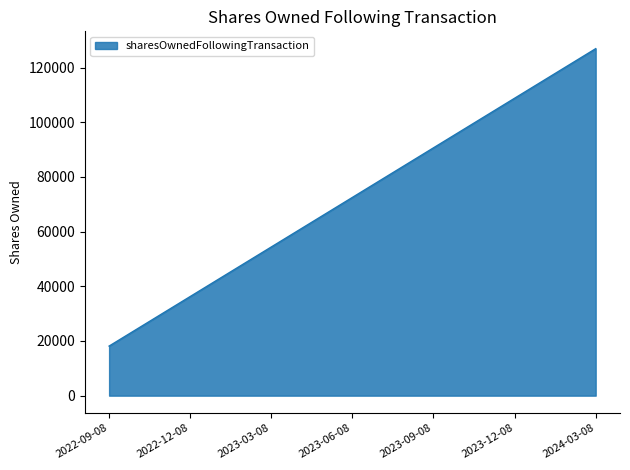

Reading left to right, list all the values displayed in this chart.

2022-09-08=18129	2022-12-08=36257	2023-03-08=54385	2023-06-08=72513	2023-09-08=90649	2023-12-08=108785	2024-03-08=126920